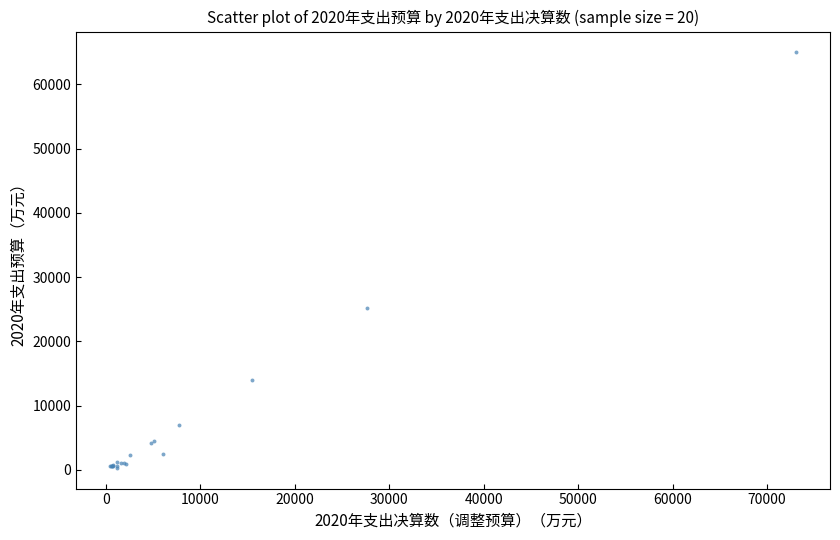

What Y value in the scatter plot is closest to 32656?

25235